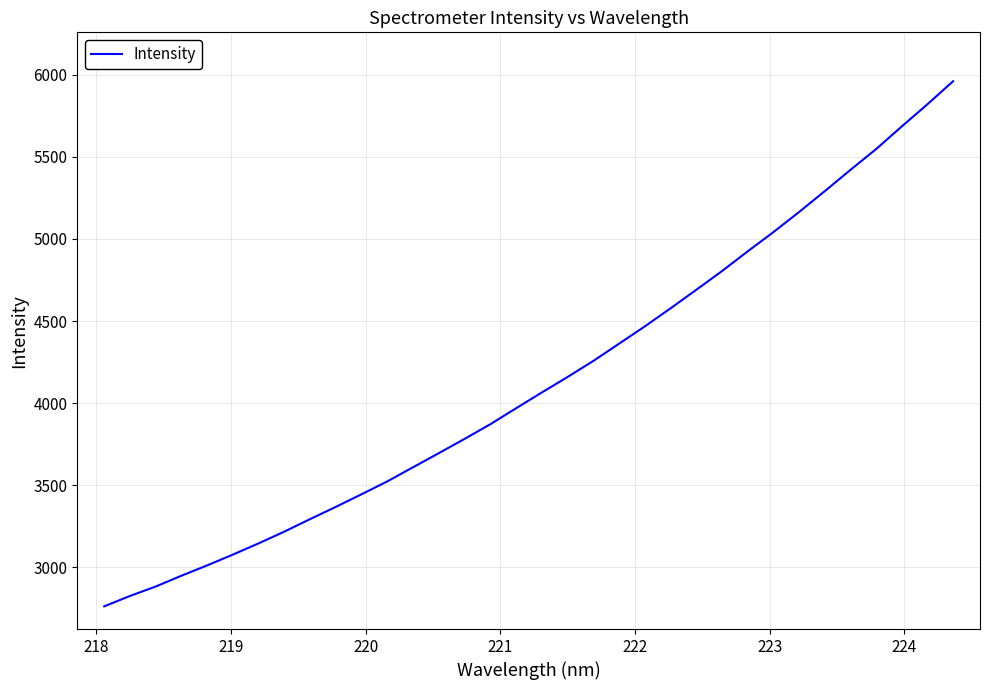

What is the maximum value shown in the chart?

5960.3